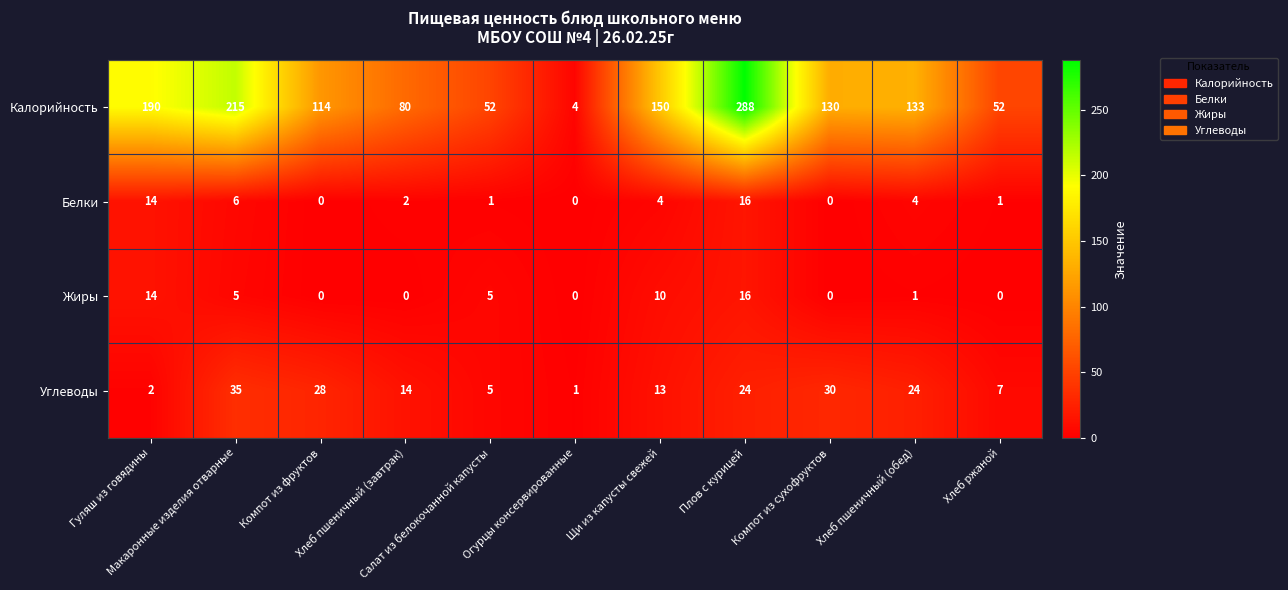

What is the difference between the maximum and minimum values in the Калорийность series?

284